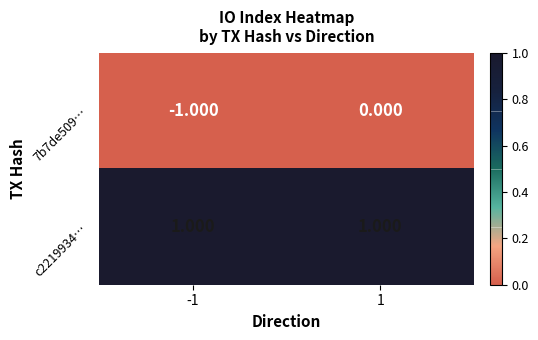

Is the value of c2219934… at -1 greater than the value of 7b7de509… at -1?

Yes